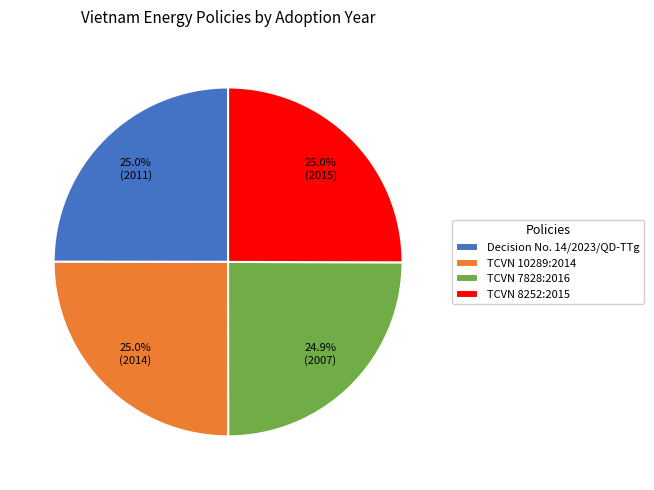

What portion of the pie excludes TCVN 8252:2015?

75.0%